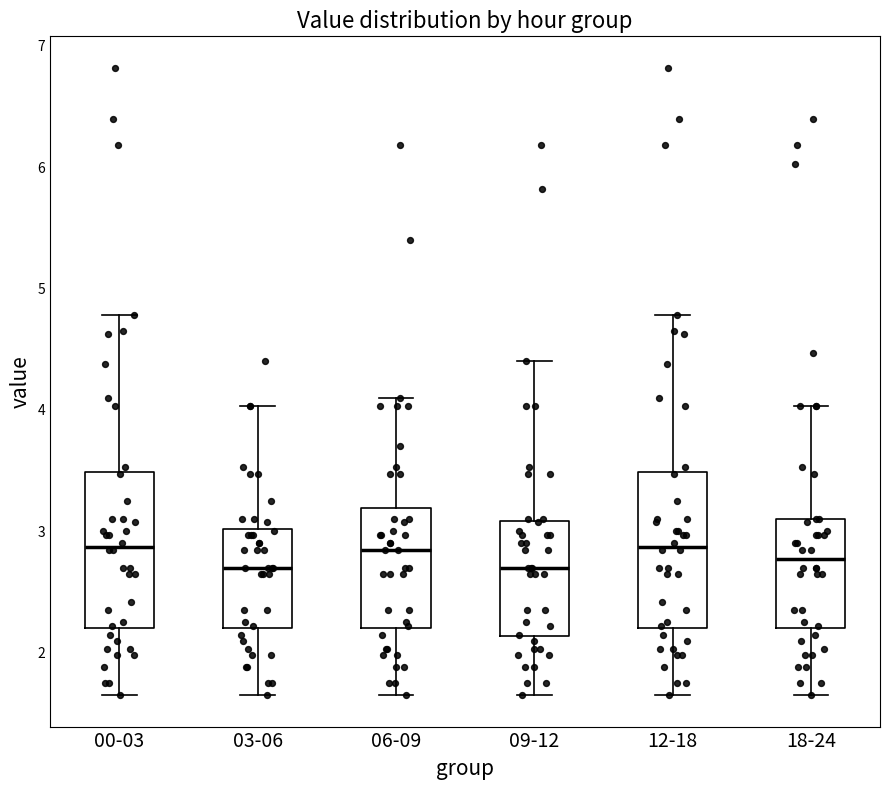

Where is the lower edge of the box for 06-09 on the y-axis? The values are not printed on the chart, so give them approximately, as read against the axis.

2.2